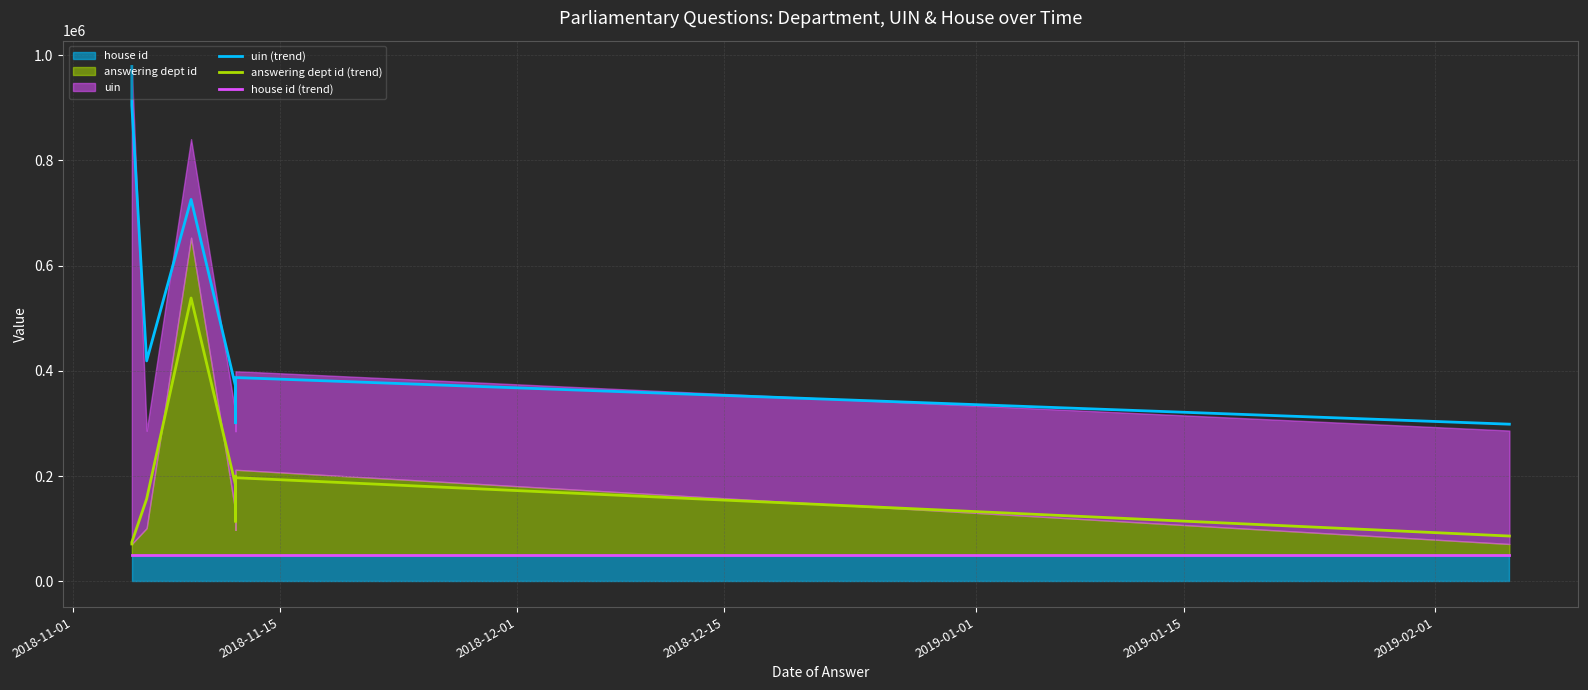

What is the average value of the house id (trend) series?

50000.0